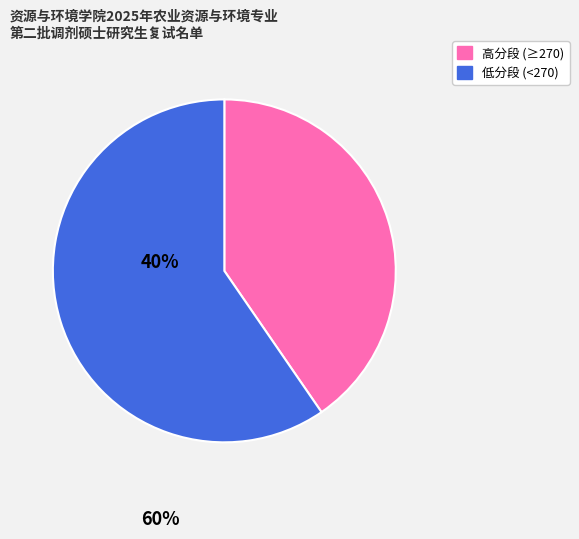

Does any single category account for the majority?

Yes